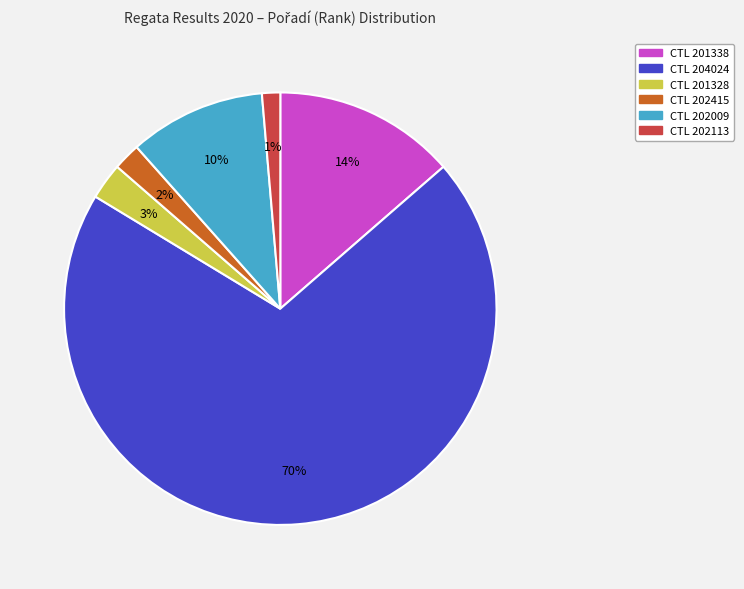

To the nearest percent, what is the difference between the largest and smallest slice percentages?

69%